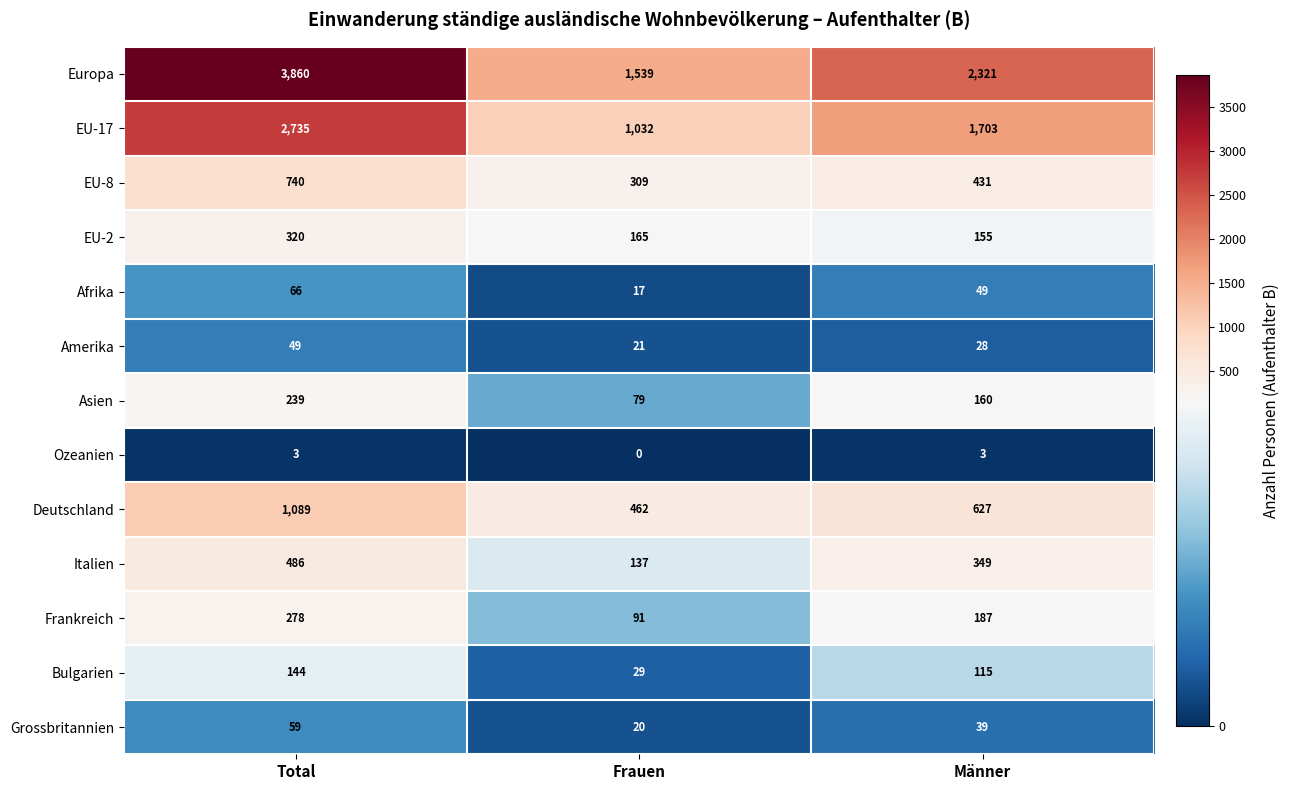

What is the spread (max minus min) of values at Total?

3857